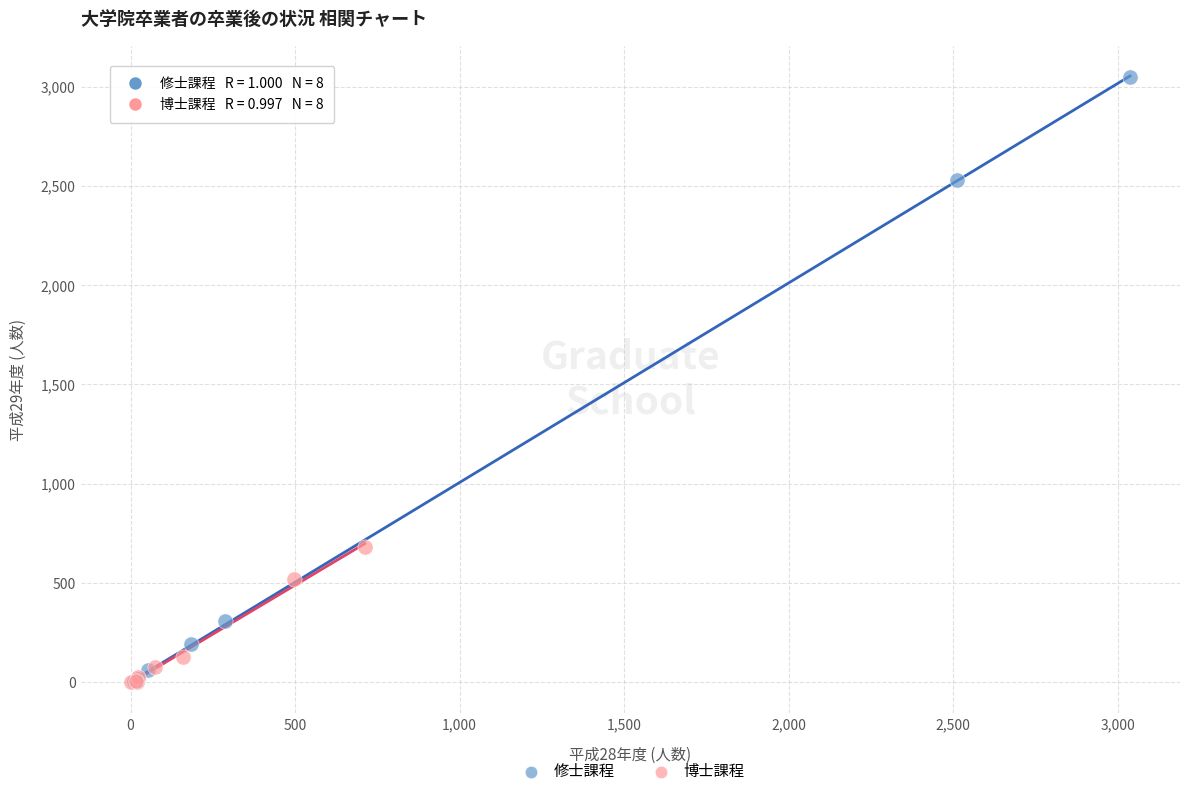

Which series has the widest spread of Y values?

修士課程